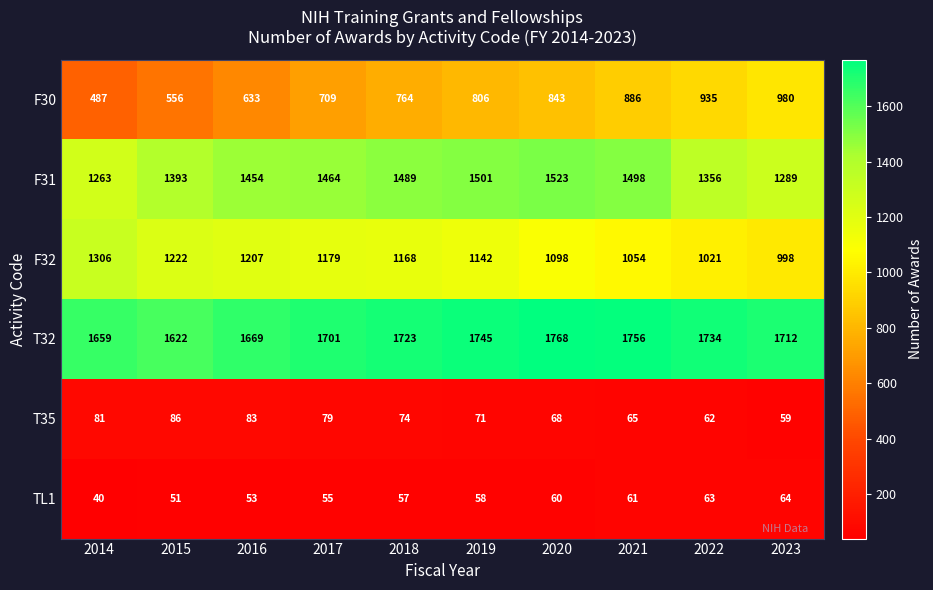

The TL1 series shows 40 at 2014. True or false?

True